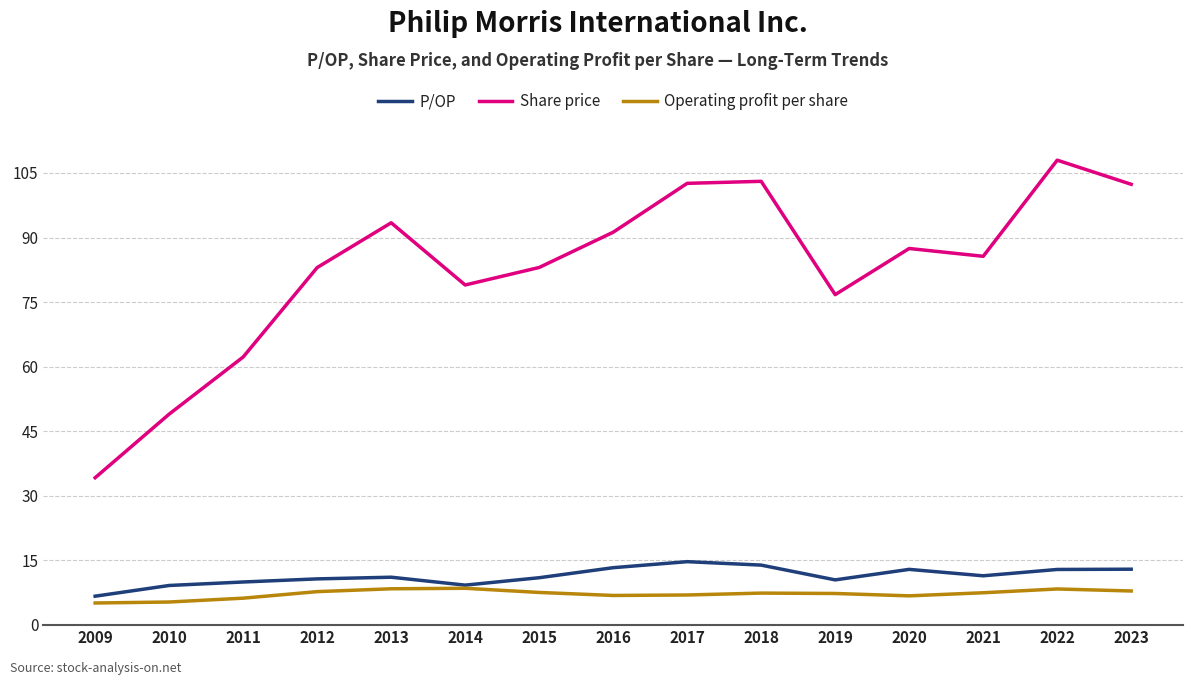

True or false: P/OP and Share price cross at least once.

False